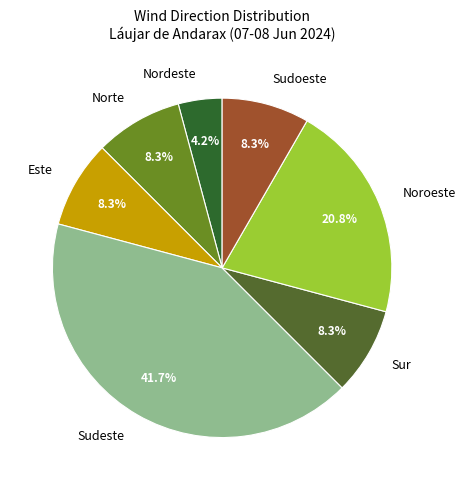

To the nearest percent, what portion does Norte represent?

8%